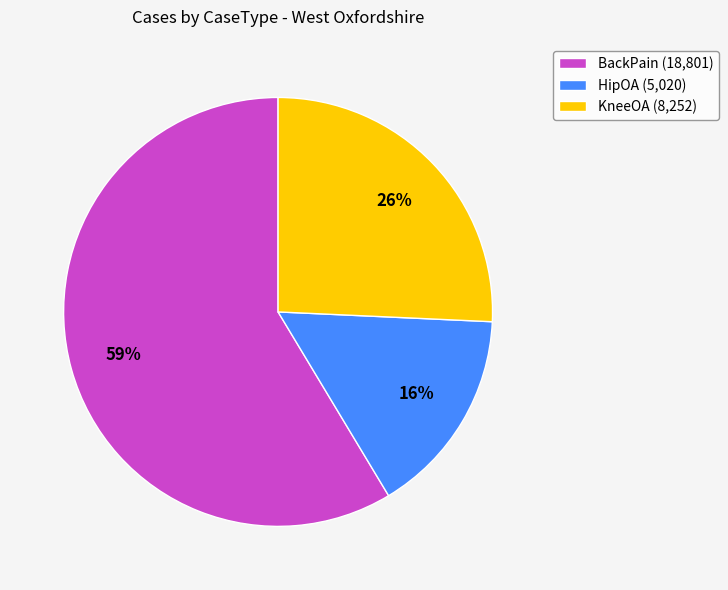

To the nearest percent, what is the average slice percentage?

33%